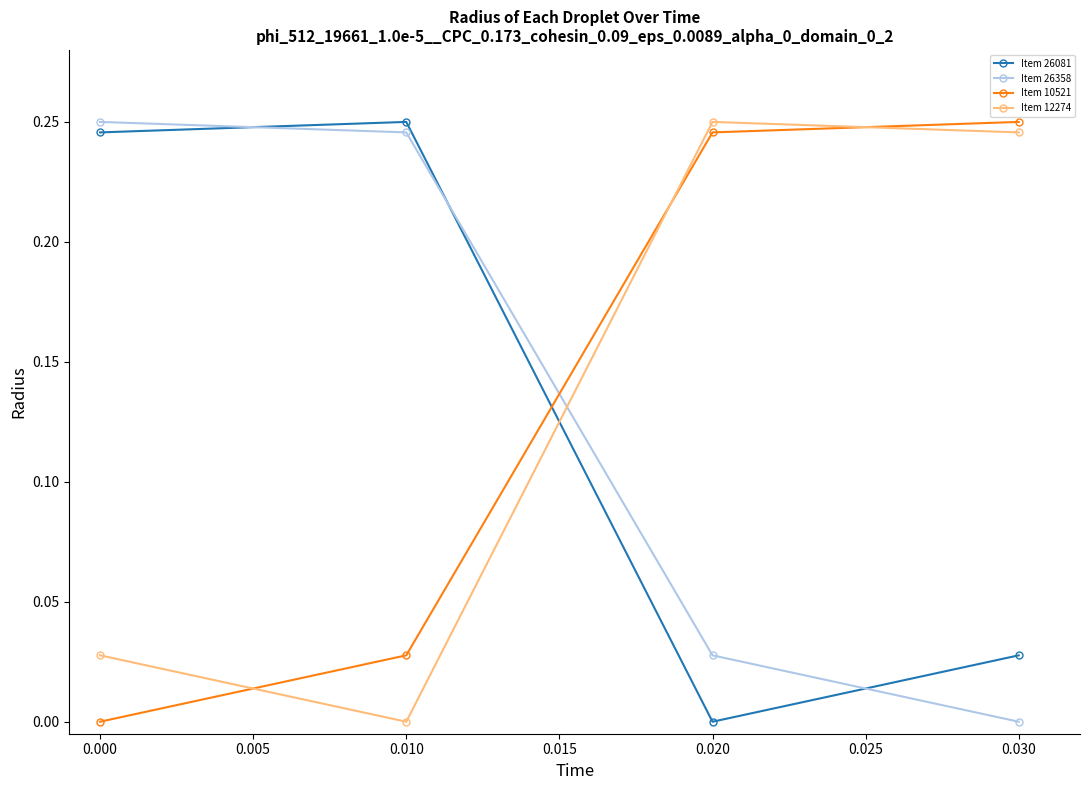

What is the sum of all Item 26358 values?

0.5